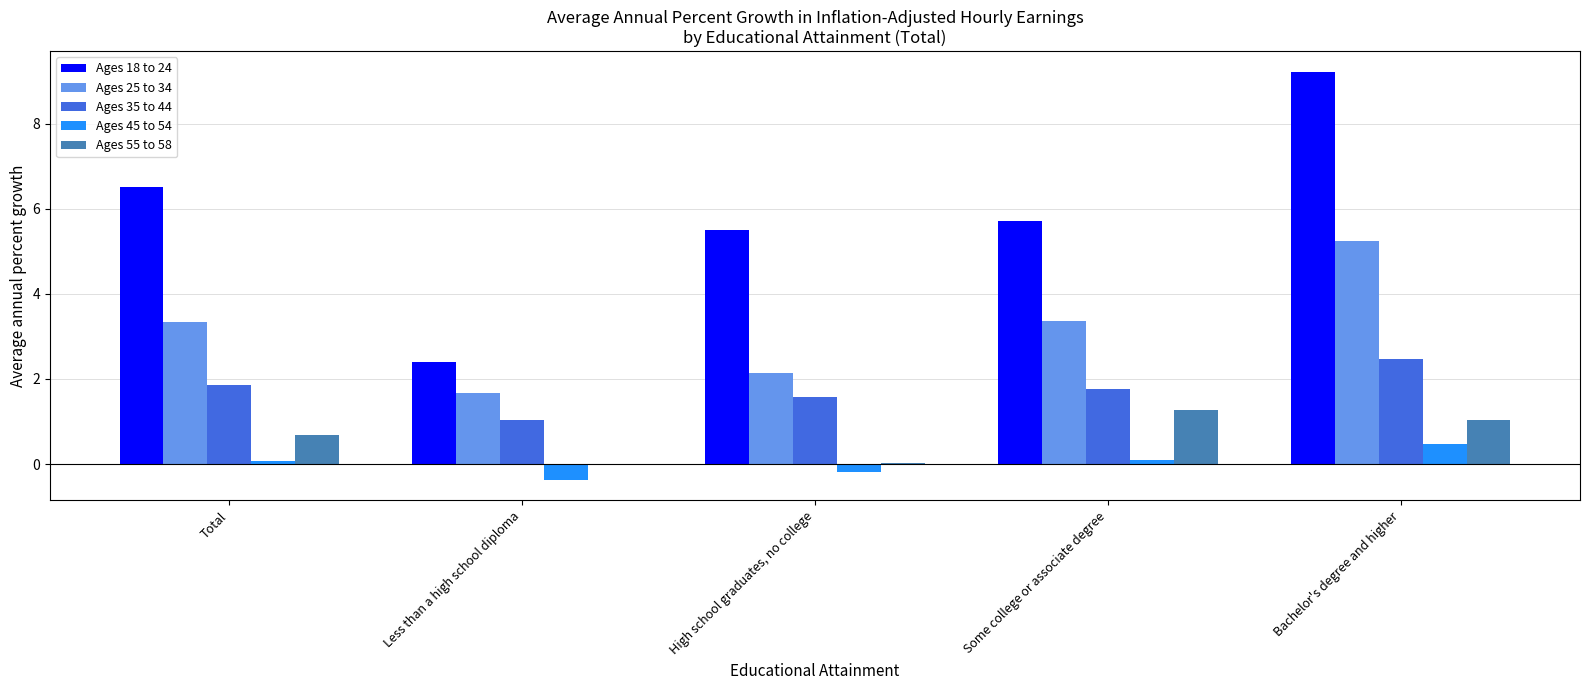

Is it true that Ages 55 to 58 equals 1.0 at Bachelor's degree and higher?

True